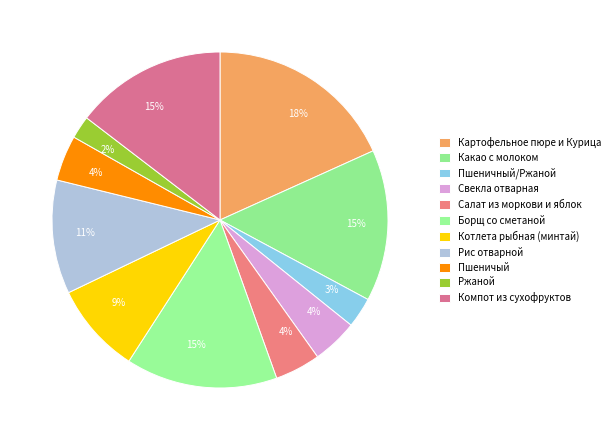

Which category has the smallest portion of the pie?

Ржаной